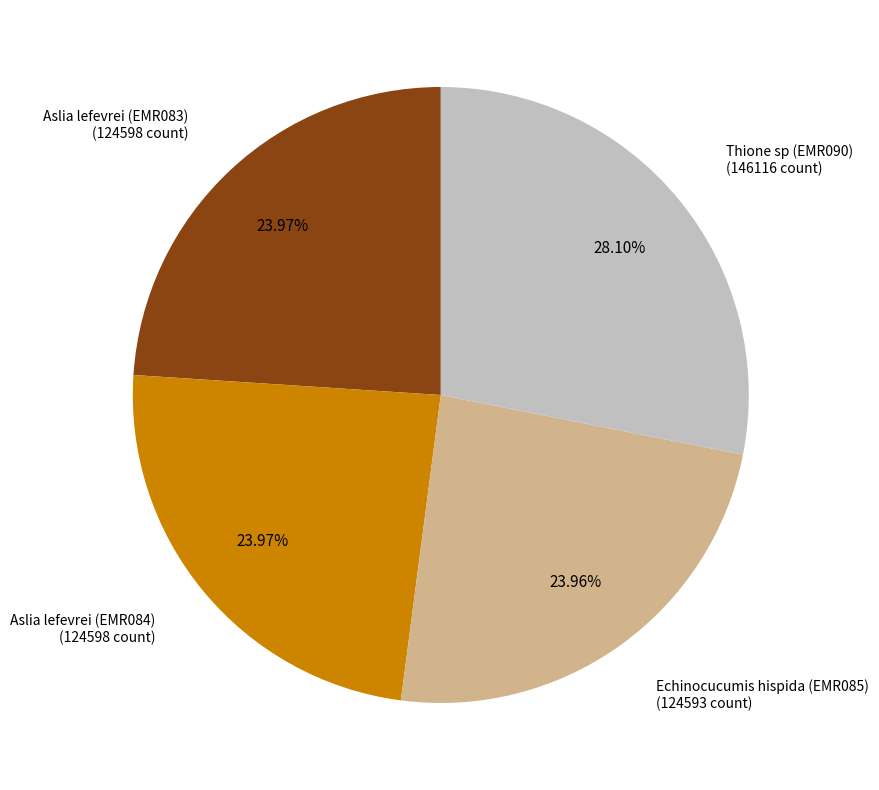

What is the largest slice in the pie chart?

Thione sp (EMR090)